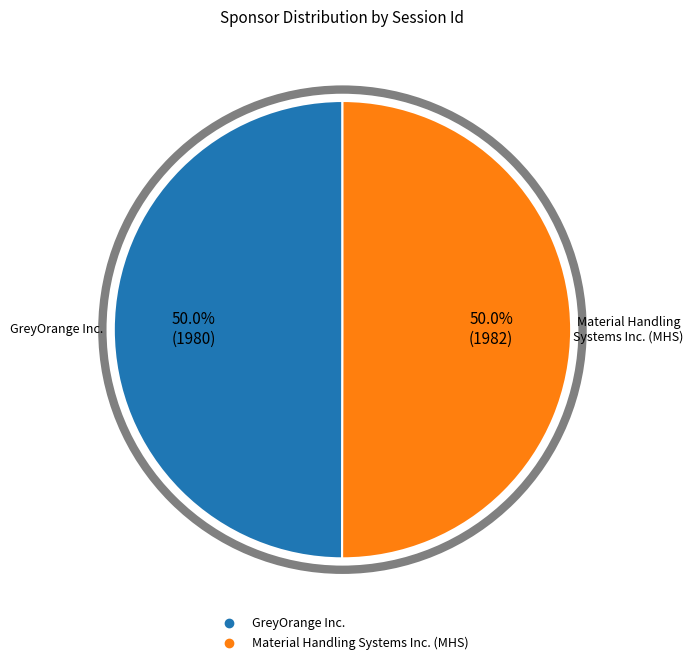

Approximately how many times larger is the value at Material Handling Systems Inc. (MHS) compared to GreyOrange Inc.?

1.0